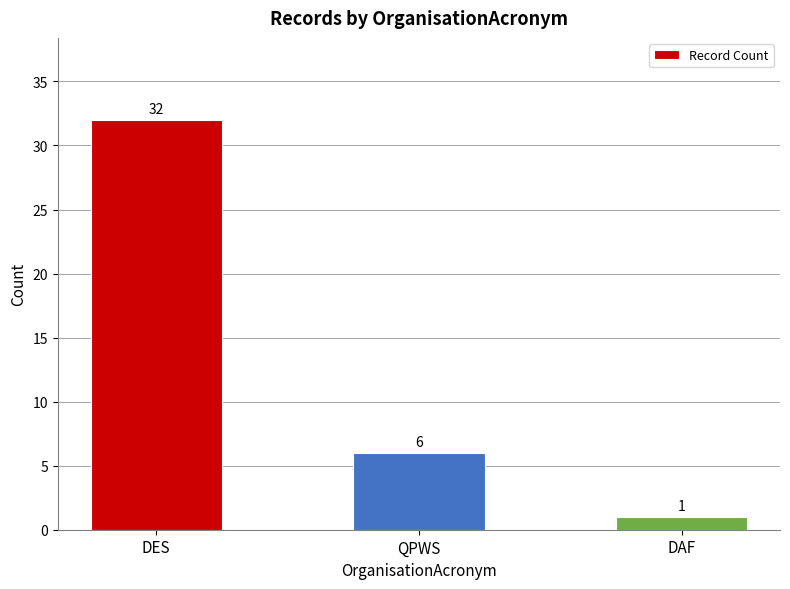

What is the greatest value displayed?

32